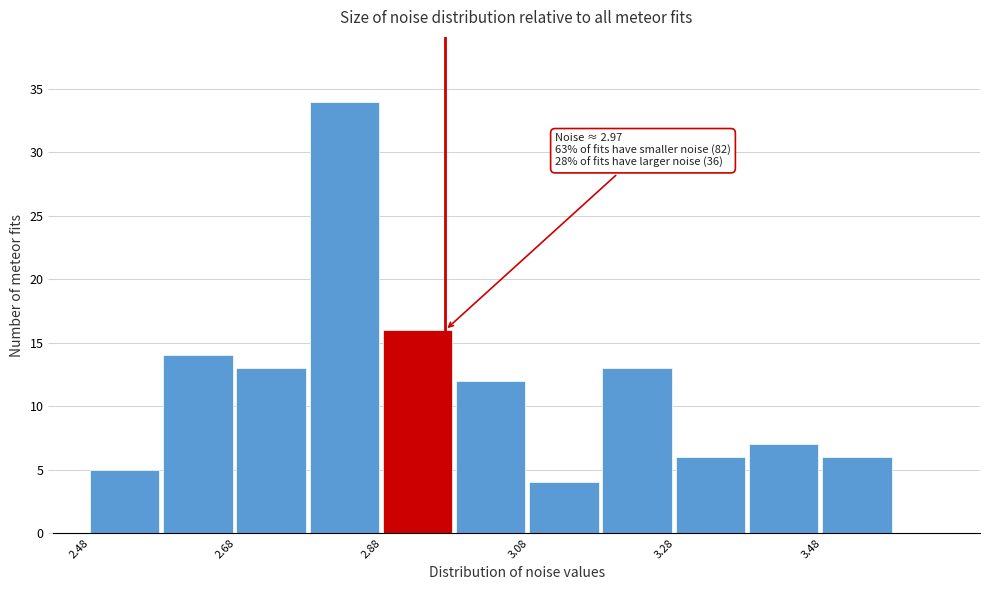

Which range on the x-axis has the tallest bar?

2.78 to 2.88